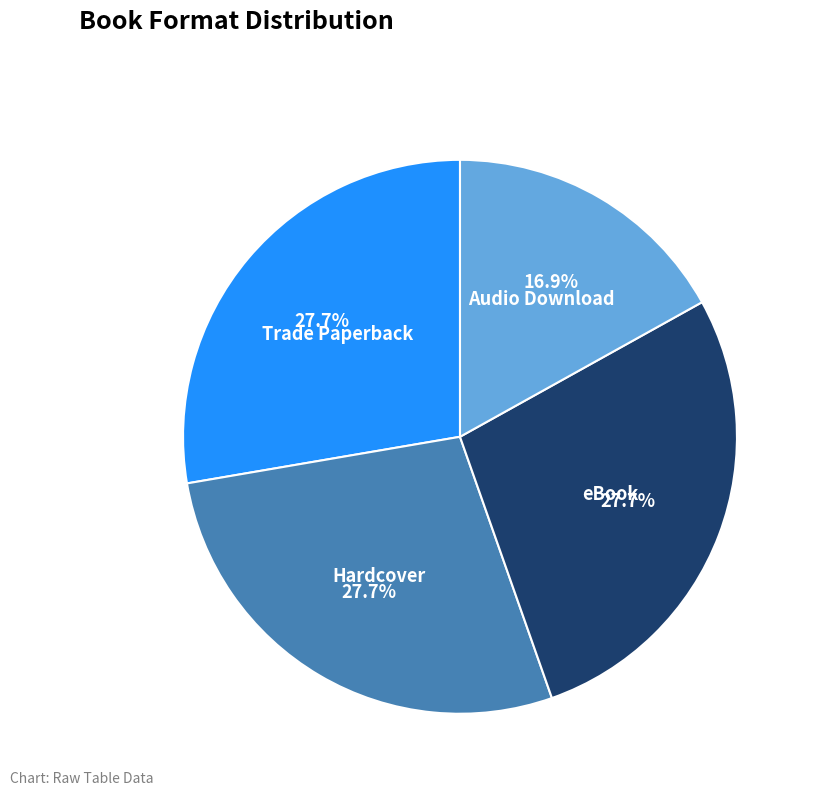

Does any single category account for the majority?

No